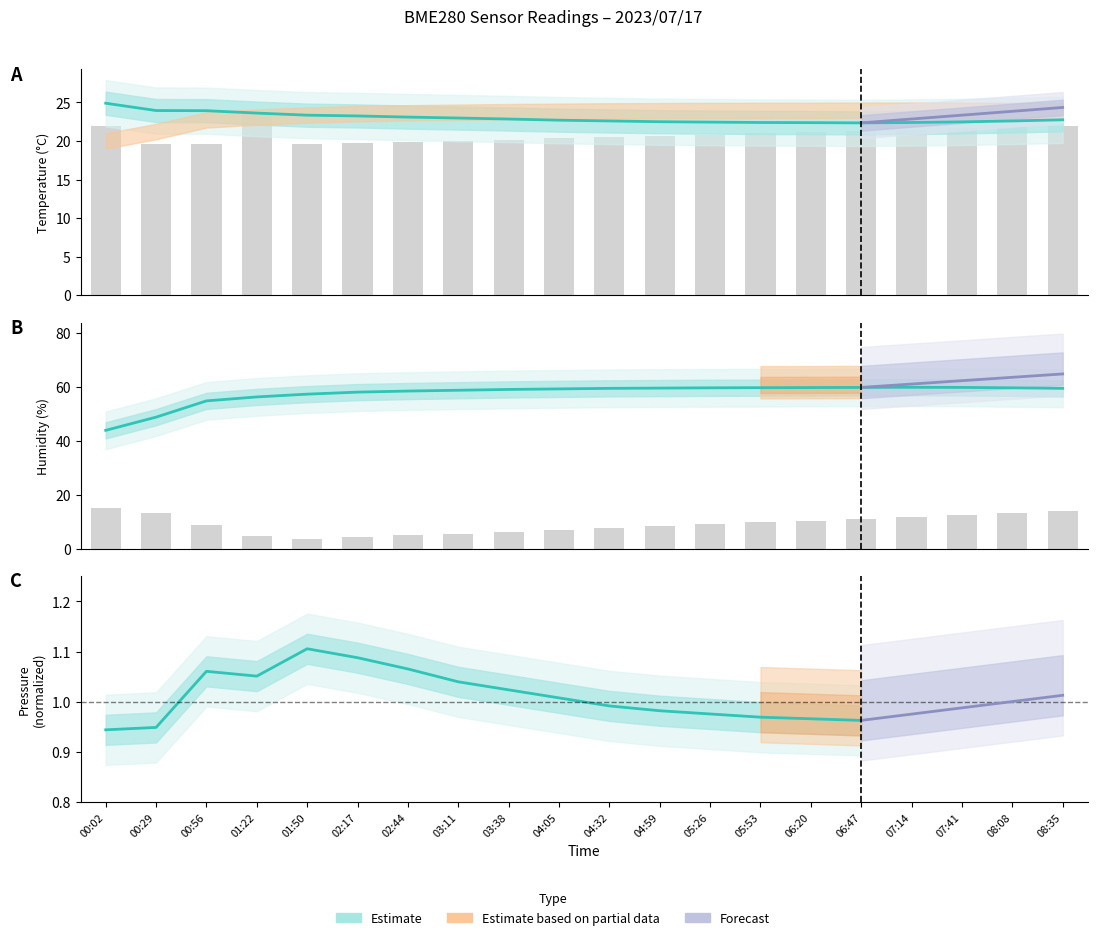

What value does the BME280_temperature series have at 07:41?

22.5